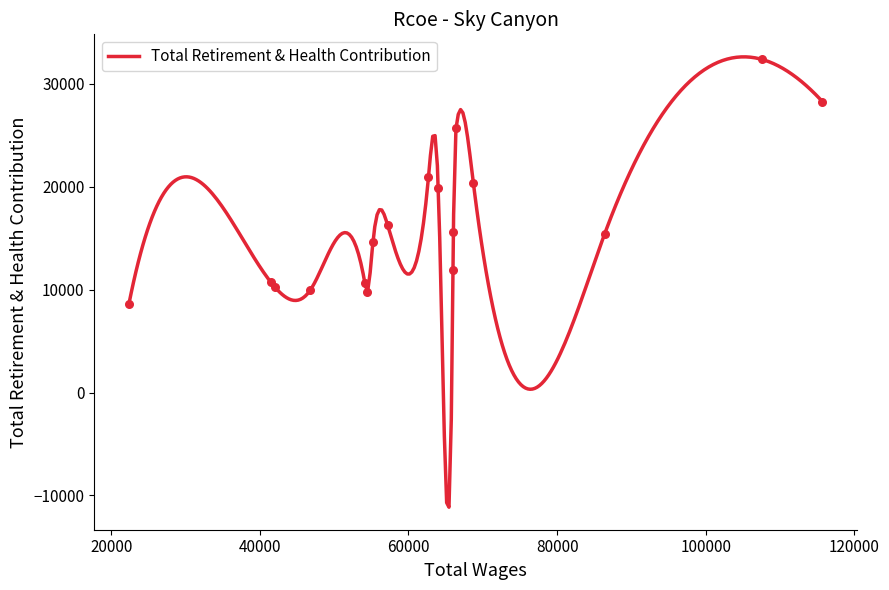

What is the minimum value for Total Retirement & Health Contribution?

-11140.1